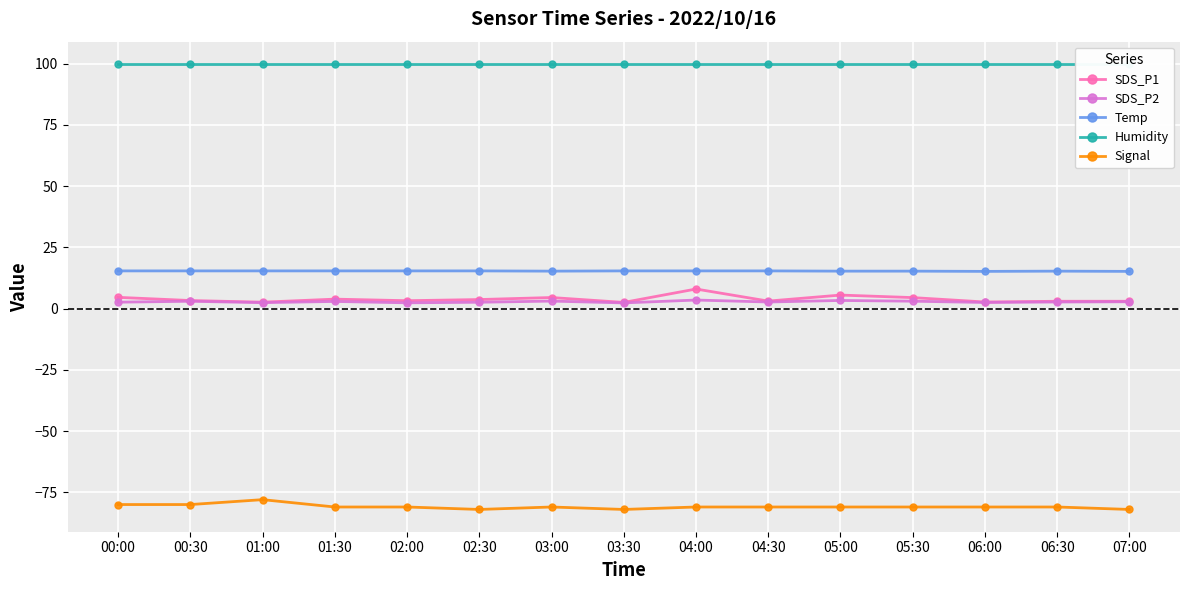

Reading left to right, transcribe all the data shown in this chart.

SDS_P1: 00:00=4.6	00:30=3.3	01:00=2.6	01:30=3.9	02:00=3.2	02:30=3.7	03:00=4.5	03:30=2.5	04:00=8.0	04:30=3.1	05:00=5.5	05:30=4.5	06:00=2.7	06:30=3.0	07:00=3.0
SDS_P2: 00:00=2.6	00:30=3.0	01:00=2.4	01:30=2.9	02:00=2.4	02:30=2.6	03:00=3.1	03:30=2.3	04:00=3.5	04:30=2.7	05:00=3.3	05:30=3.0	06:00=2.5	06:30=2.7	07:00=2.8
Temp: 00:00=15.4	00:30=15.4	01:00=15.4	01:30=15.4	02:00=15.4	02:30=15.4	03:00=15.3	03:30=15.4	04:00=15.4	04:30=15.4	05:00=15.3	05:30=15.3	06:00=15.2	06:30=15.3	07:00=15.2
Humidity: 00:00=99.9	00:30=99.9	01:00=99.9	01:30=99.9	02:00=99.9	02:30=99.9	03:00=99.9	03:30=99.9	04:00=99.9	04:30=99.9	05:00=99.9	05:30=99.9	06:00=99.9	06:30=99.9	07:00=99.9
Signal: 00:00=-80.0	00:30=-80.0	01:00=-78.0	01:30=-81.0	02:00=-81.0	02:30=-82.0	03:00=-81.0	03:30=-82.0	04:00=-81.0	04:30=-81.0	05:00=-81.0	05:30=-81.0	06:00=-81.0	06:30=-81.0	07:00=-82.0